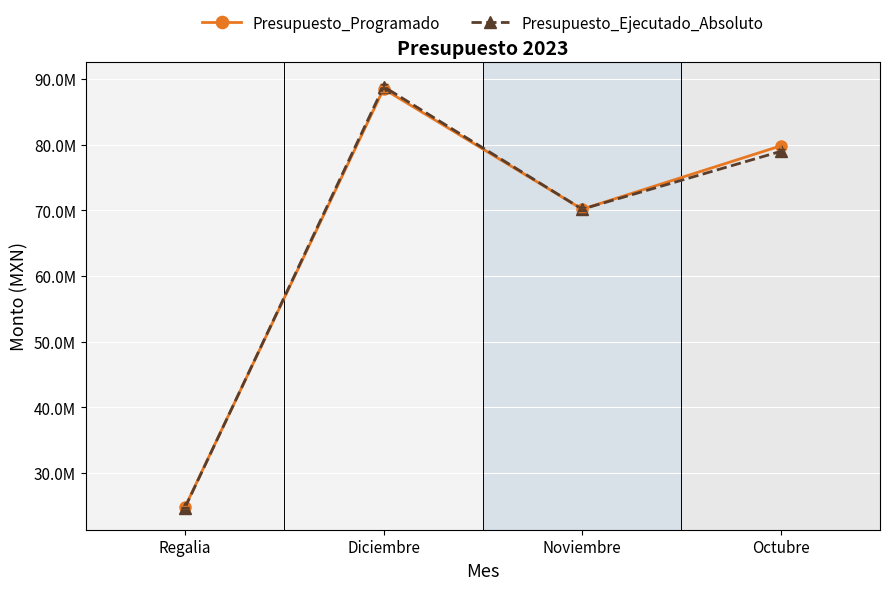

What is the minimum value for Presupuesto_Ejecutado_Absoluto?

24750916.4